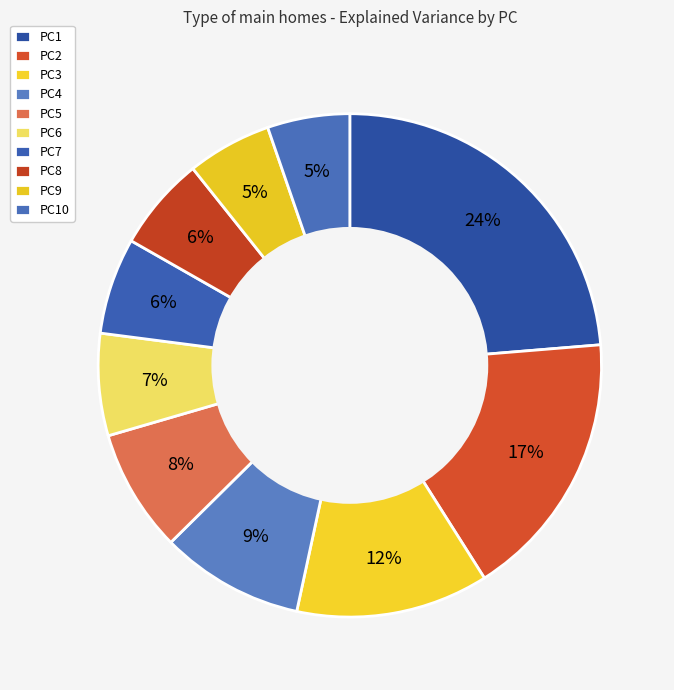

Does any single category account for the majority?

No